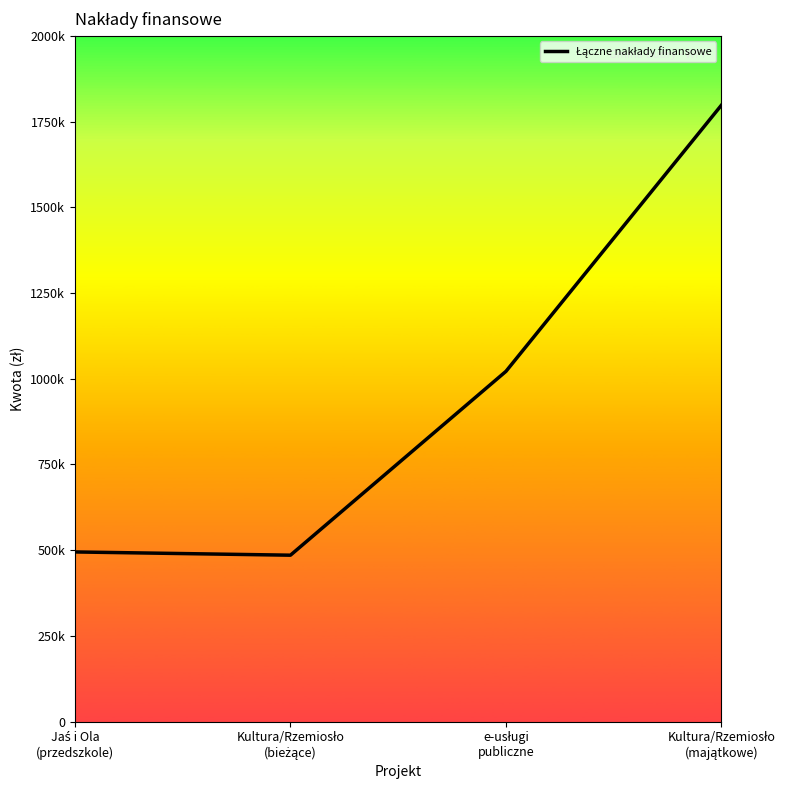

Rank the categories by value from lowest to highest.

Kultura/Rzemiosło
(bieżące), Jaś i Ola
(przedszkole), e-usługi
publiczne, Kultura/Rzemiosło
(majątkowe)